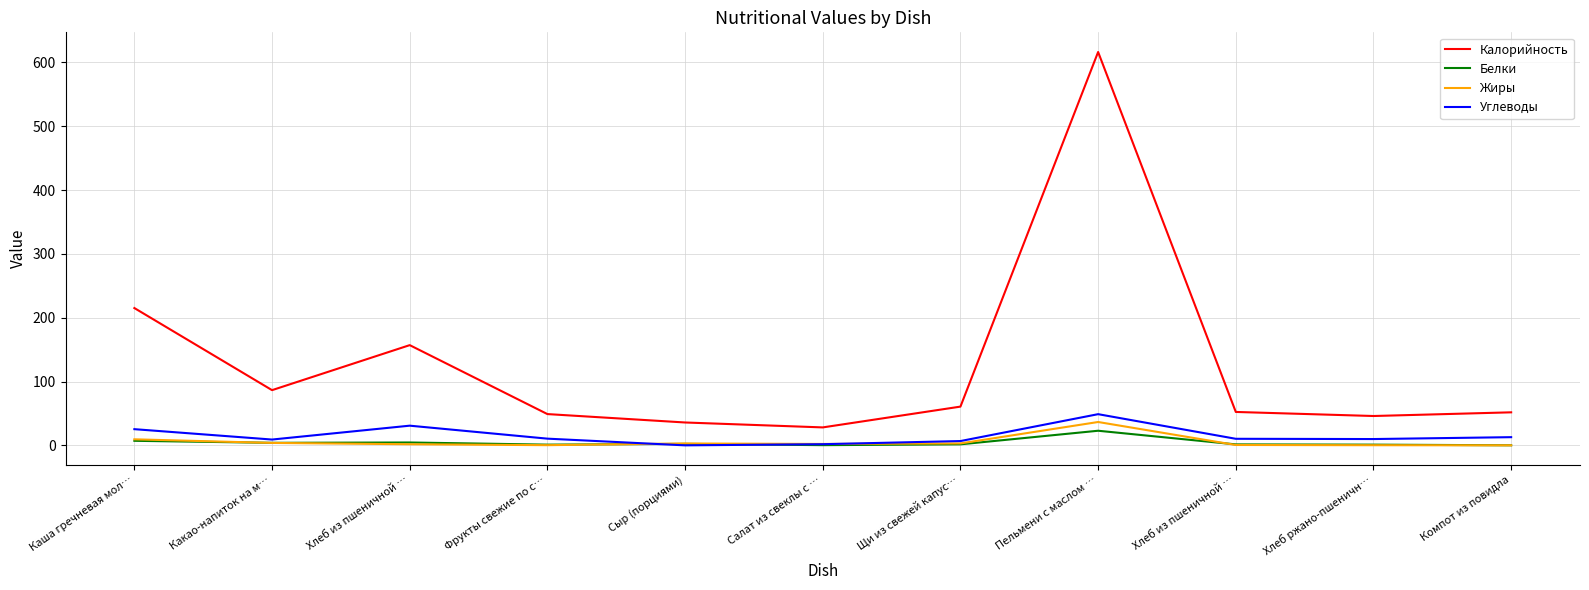

In Жиры, how many points are lower than both neighbors (excluding endpoints)?

2